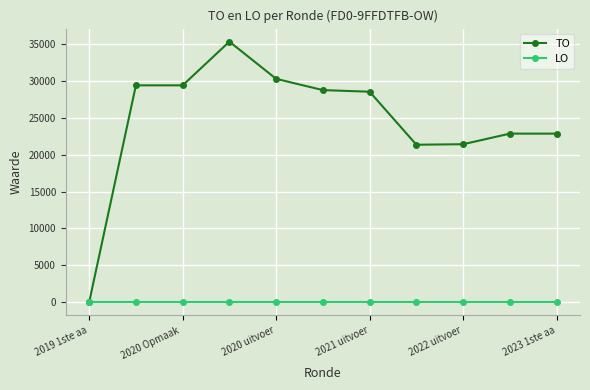

Count the number of data series in this chart.

2